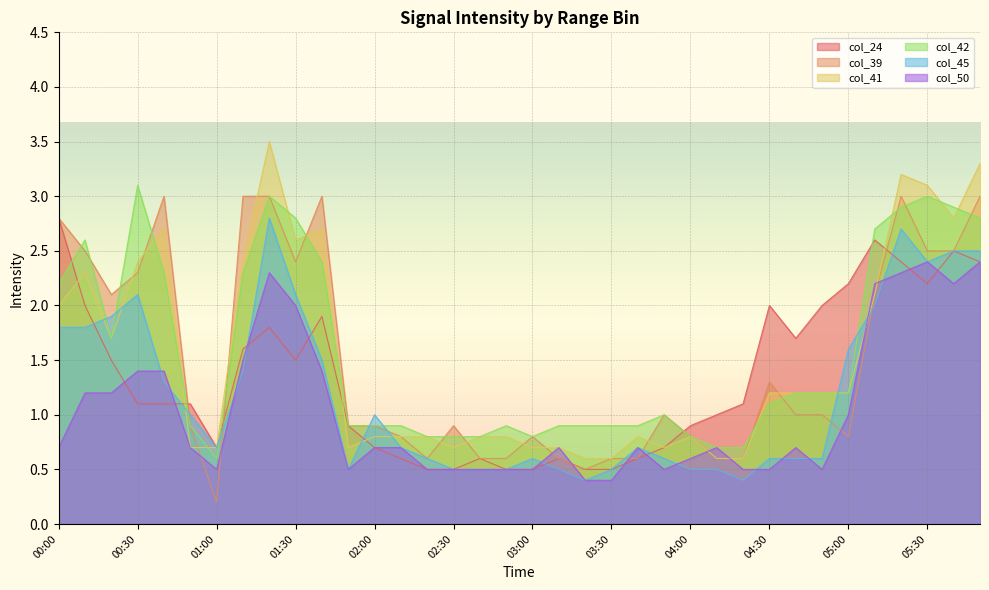

Which category has the lowest value in the col_45 series?

03:20